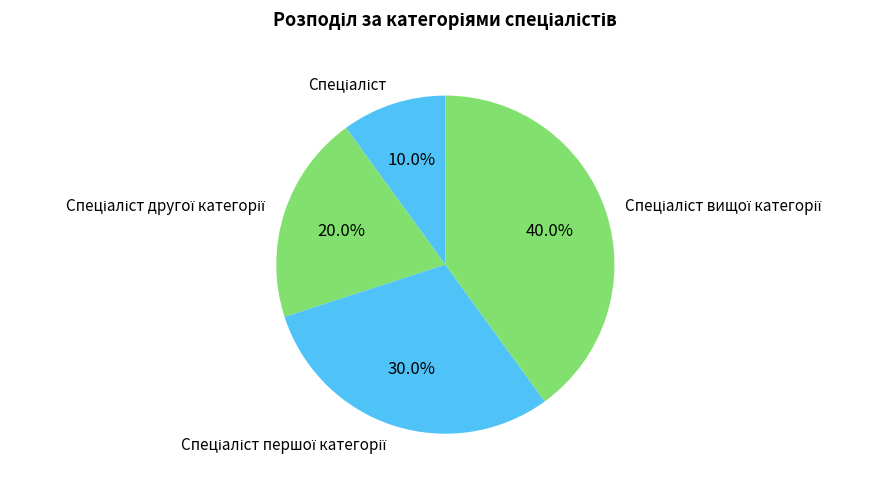

Is there any slice that represents more than half of the pie?

No